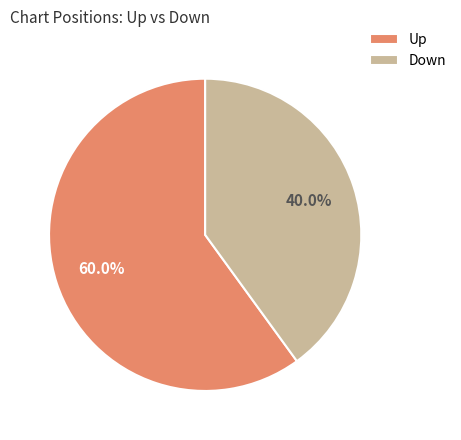

Count the number of slices in the pie.

2